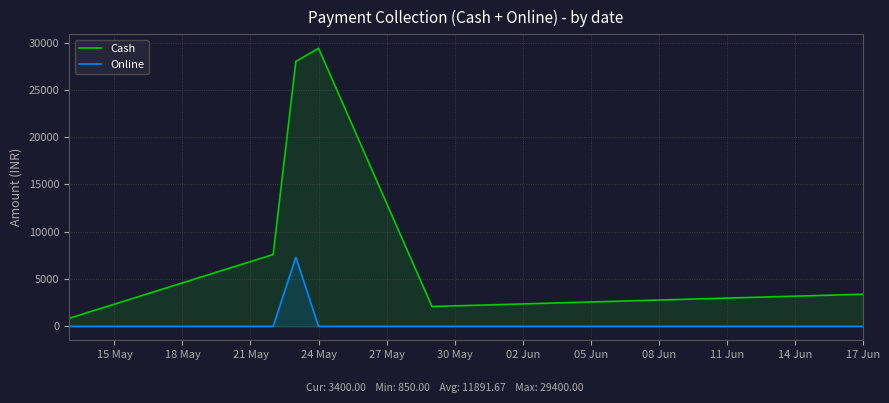

Which category has the highest value across all series?

24 May